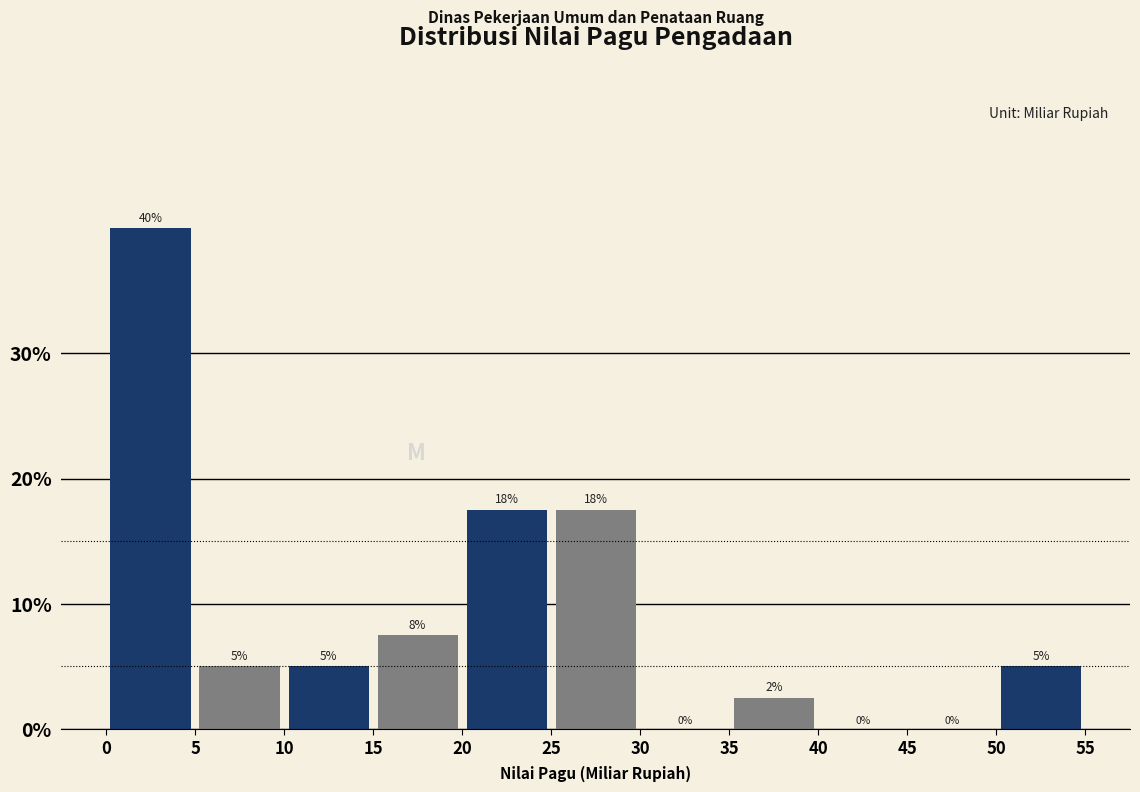

Over which range of the x-axis is the bar tallest?

0 to 5